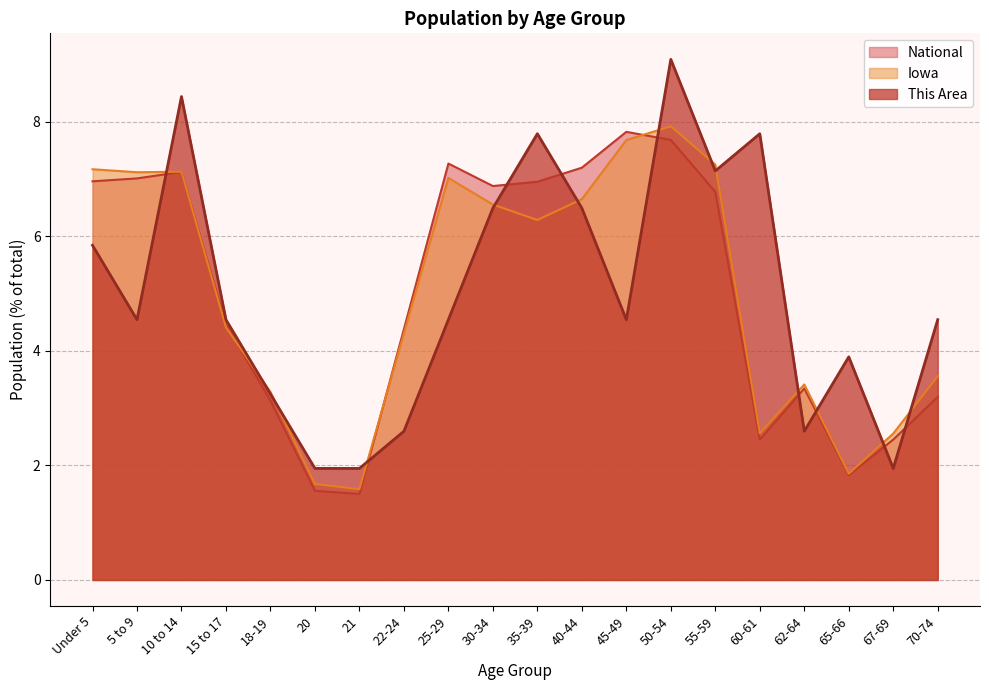

What is the value of the Iowa point at the 20th from the left?

3.6